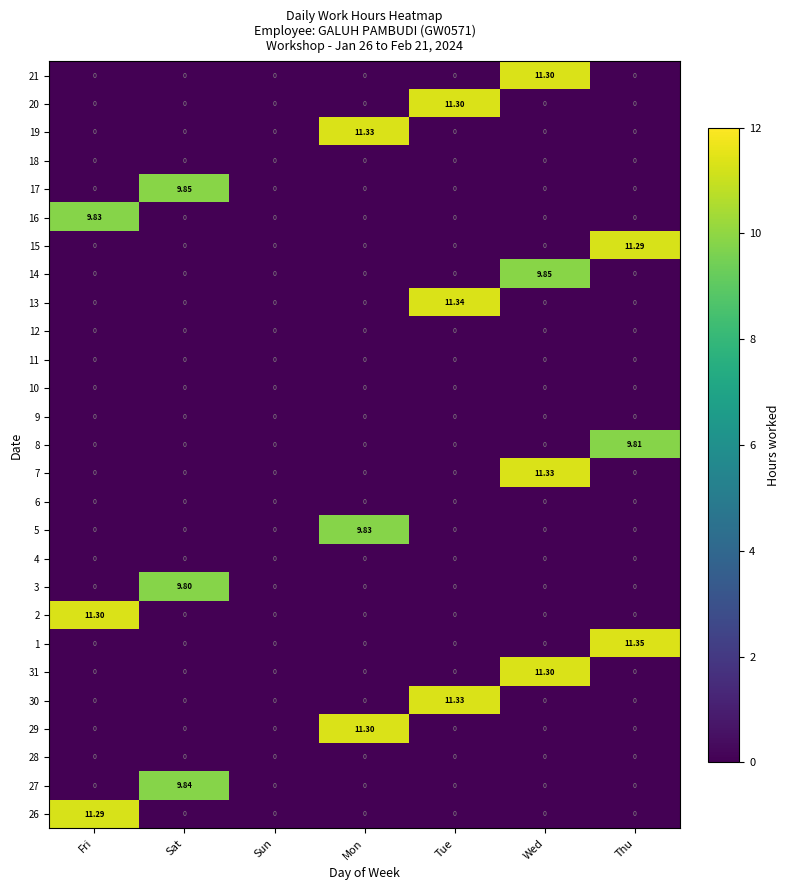

At which category is the sum across all series the highest?

Wed